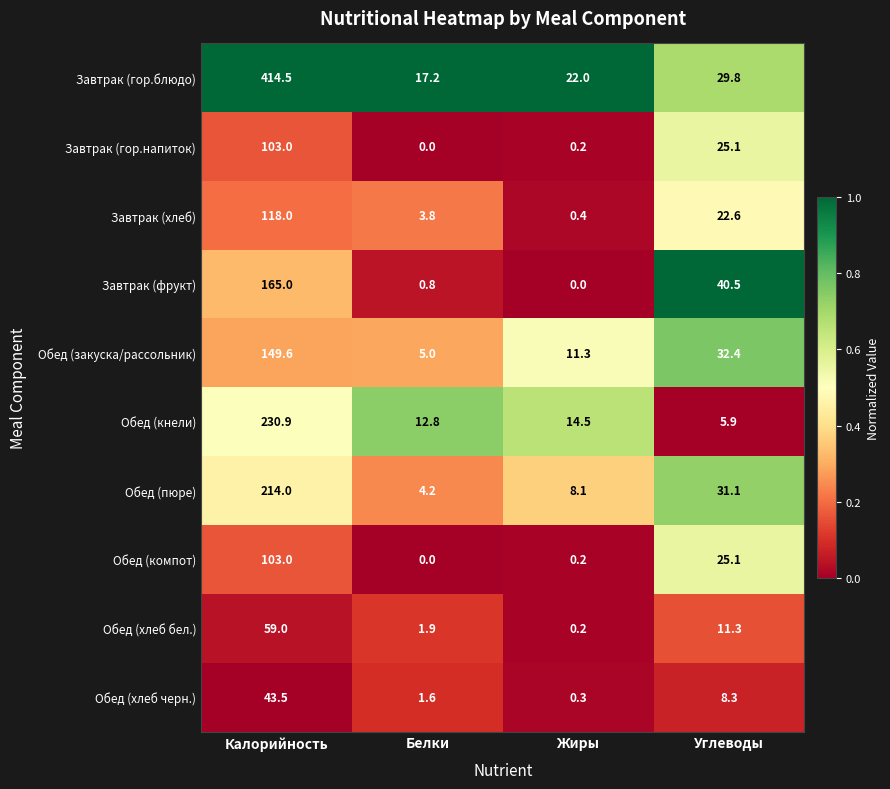

What is the difference between the Завтрак (хлеб) values at Углеводы and Белки?

18.8